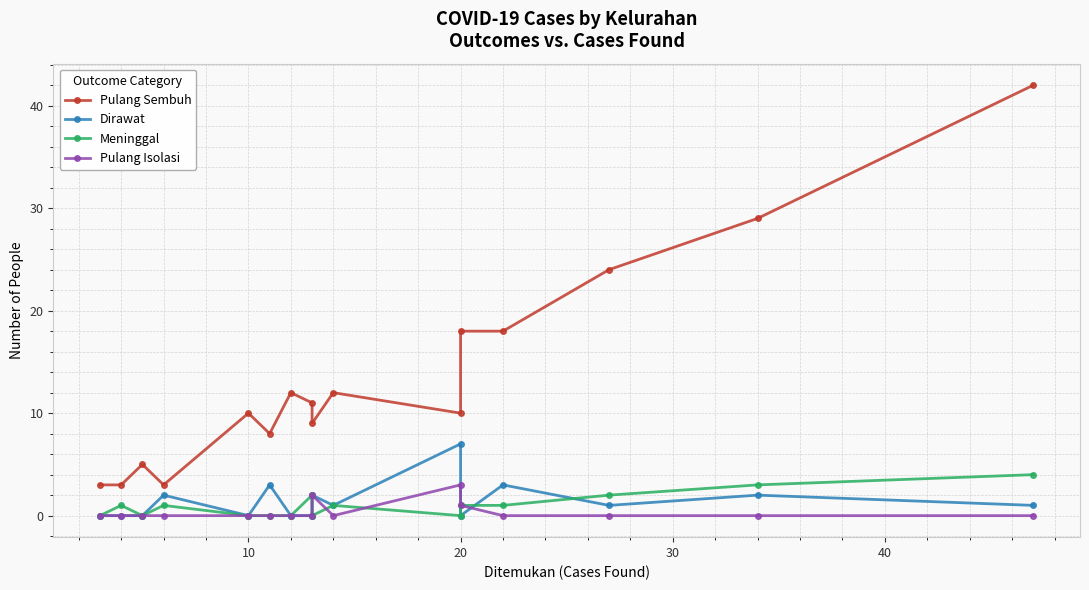

Count the number of categories in the chart.

16